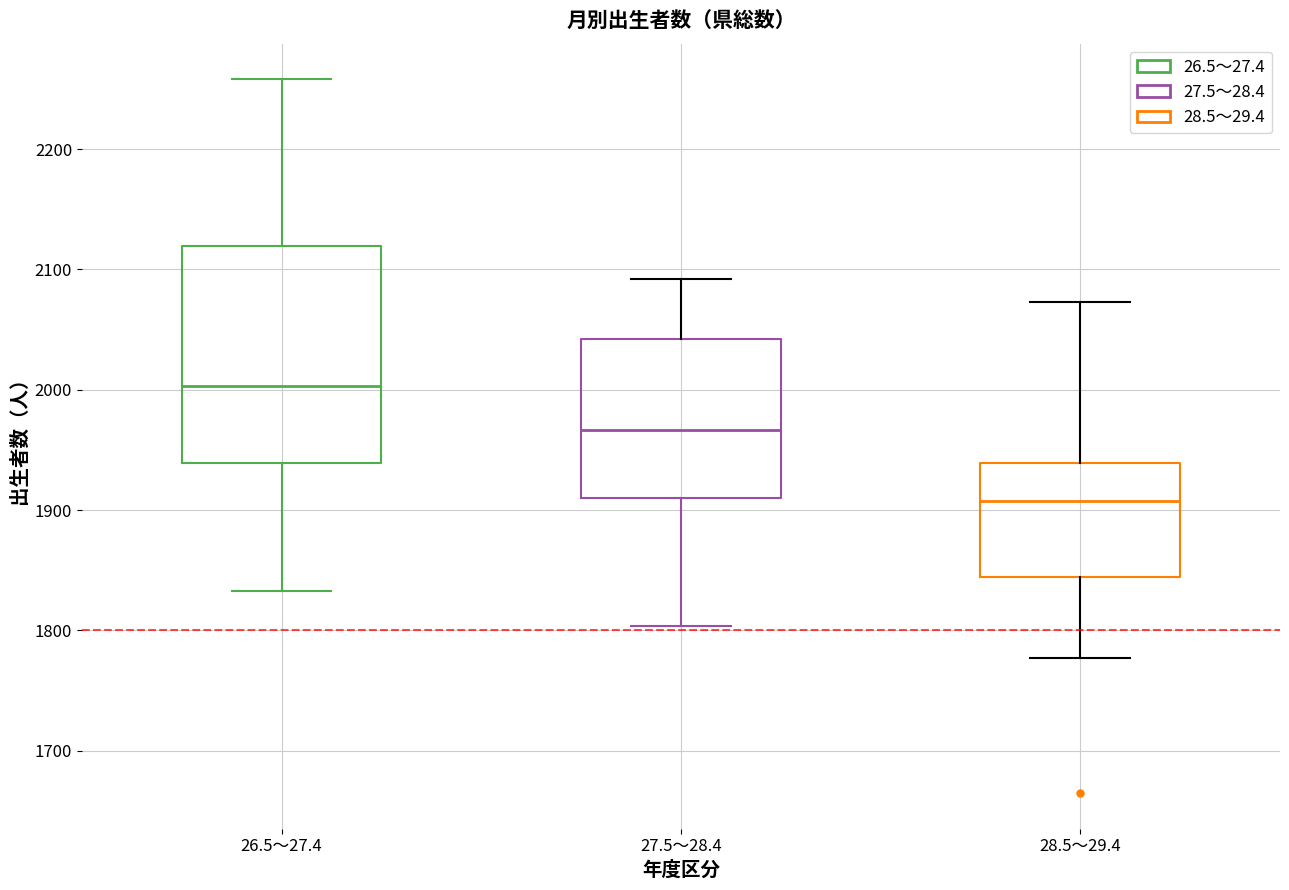

Which box is the tallest, from its lower edge to its upper edge?

26.5～27.4